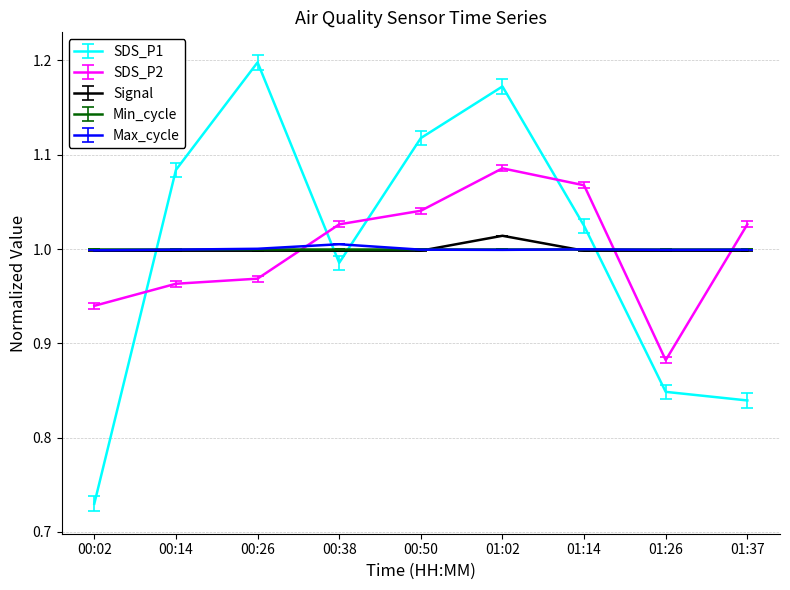

Where is the first local minimum for SDS_P1?

00:38